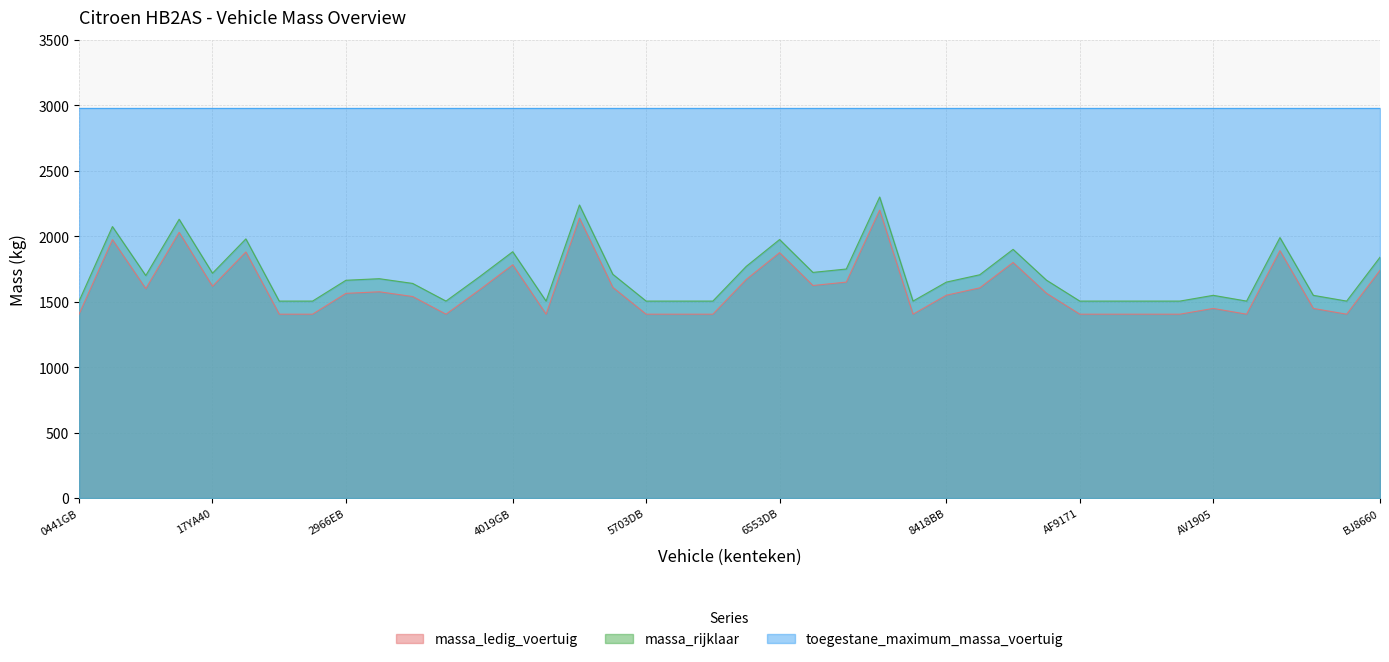

What is the difference between the highest and lowest values at 6553DB?

1105